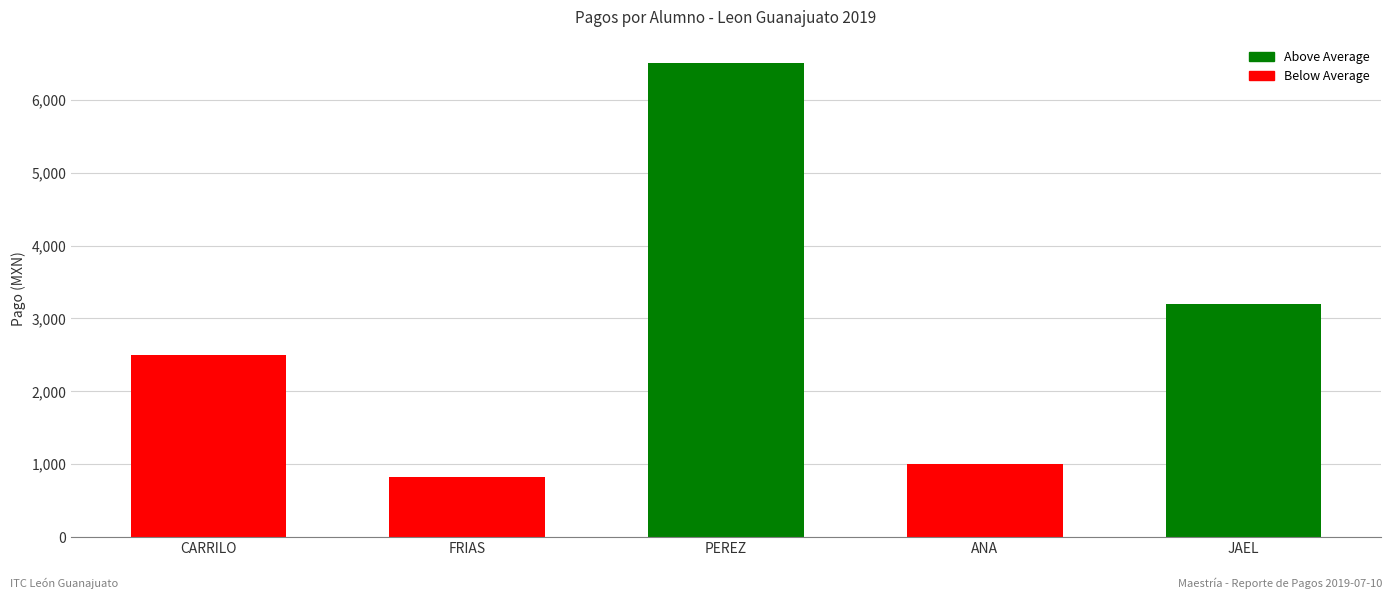

Reading right to left, what are all the values shown in this chart?

JAEL=3200	ANA=1000	PEREZ=6500	FRIAS=820	CARRILO=2500